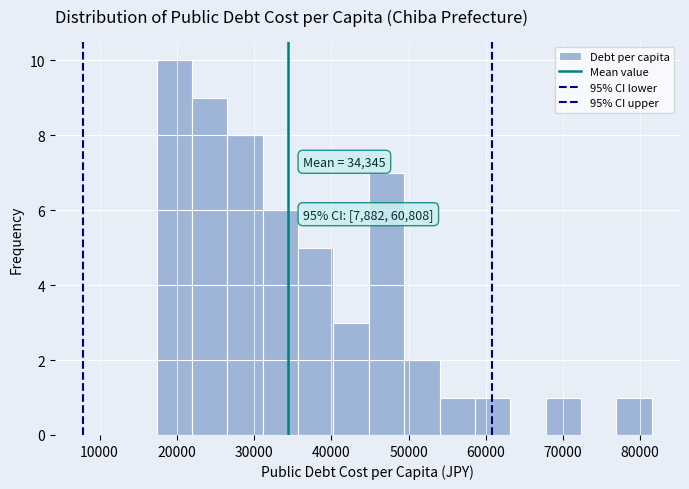

Which range on the x-axis has the tallest bar?

17000 to 22000